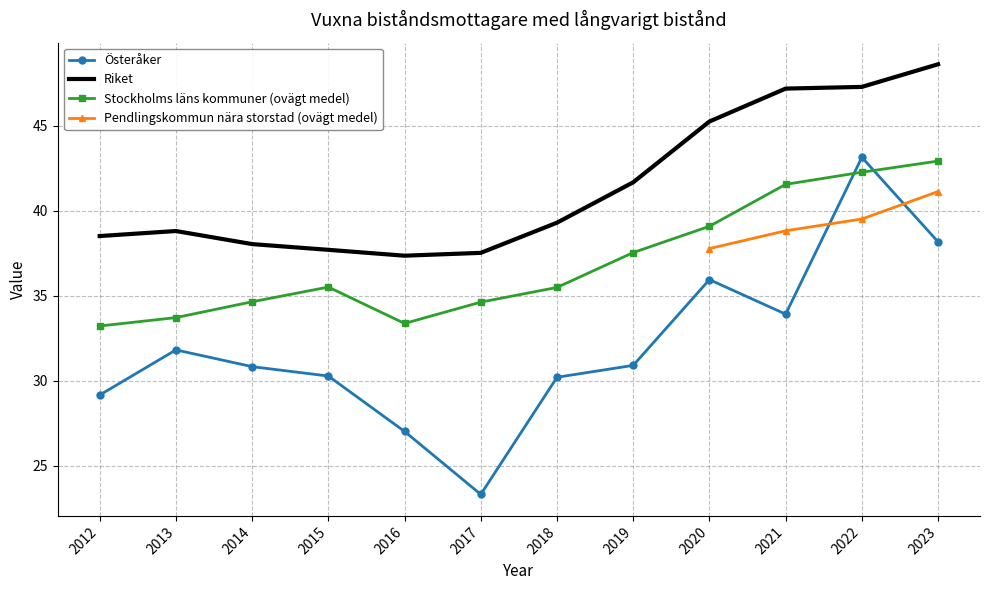

What is the minimum value for Stockholms läns kommuner (ovägt medel)?

33.2